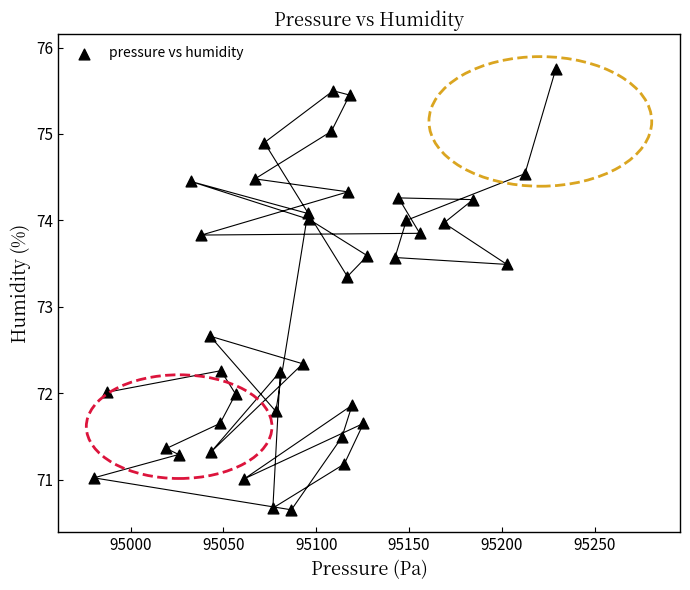

What is the range of Y values (max minus min)?

5.1